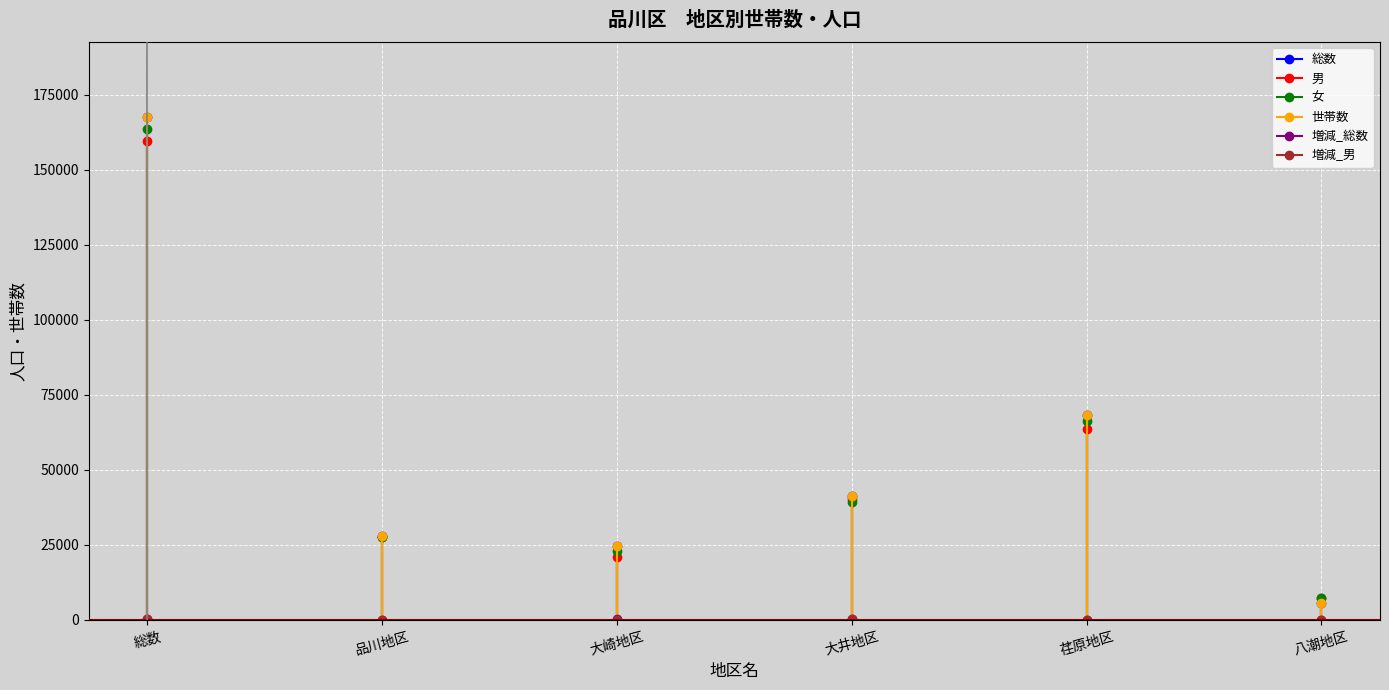

What is the value of the 男 point at the 4th from the left?

40184